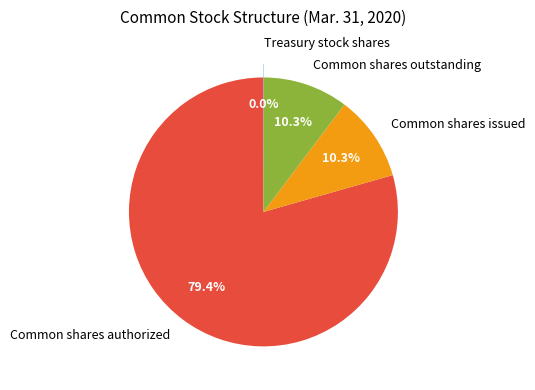

What is the largest slice in the pie chart?

Common shares authorized